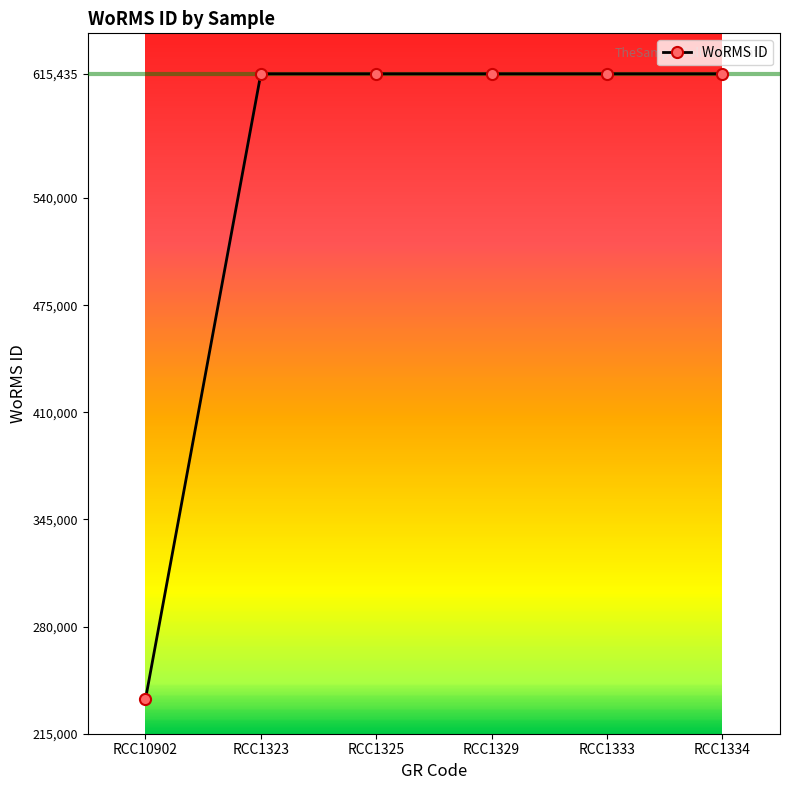

How many lines are shown in the chart?

1